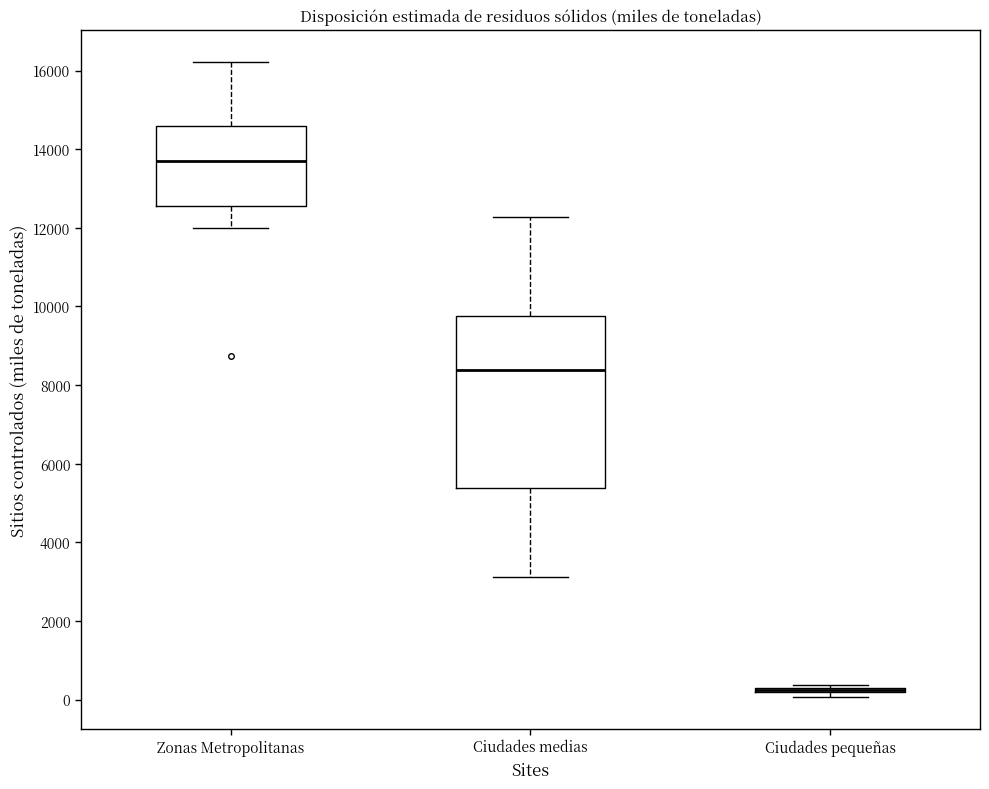

Where does the lower whisker of the box for Zonas Metropolitanas end on the y-axis? The values are not printed on the chart, so give them approximately, as read against the axis.

12000